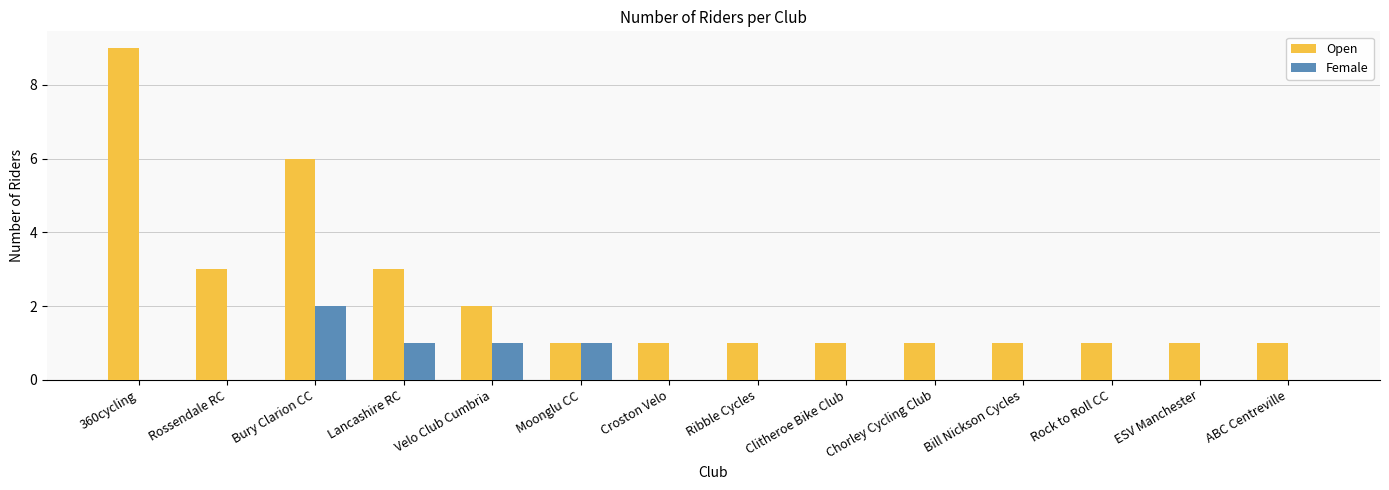

Where is Open nearest to the value 5?

Bury Clarion CC